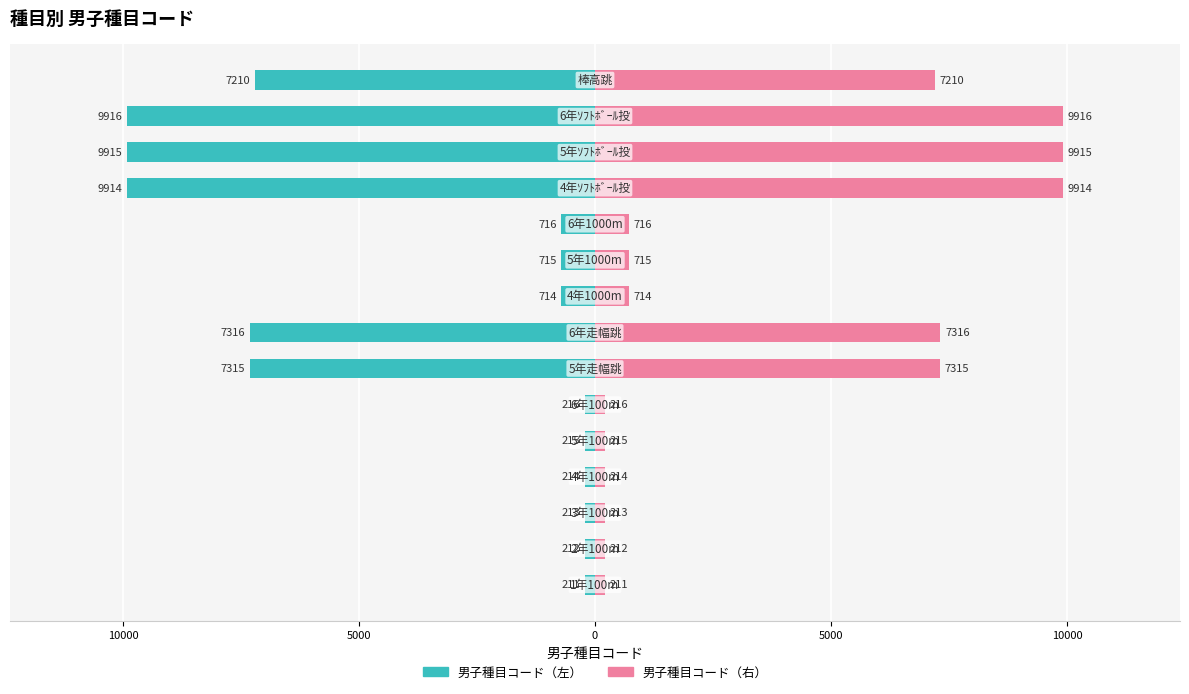

What is the value of the 男子種目コード（右） bar at the 8th from the left?

7316